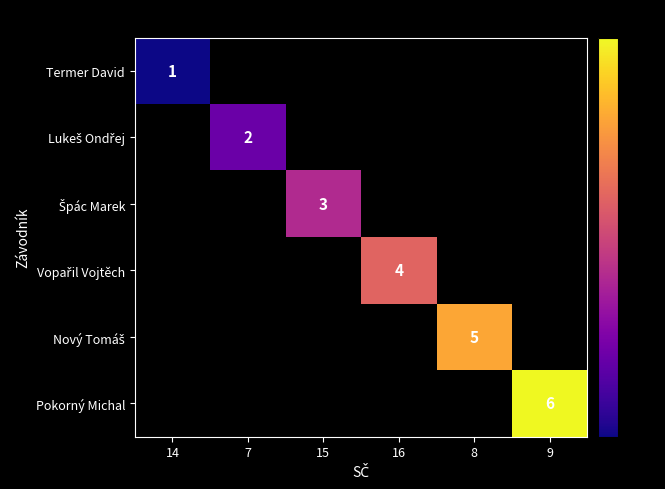

The Pokorný Michal series shows 3 at 9. True or false?

False